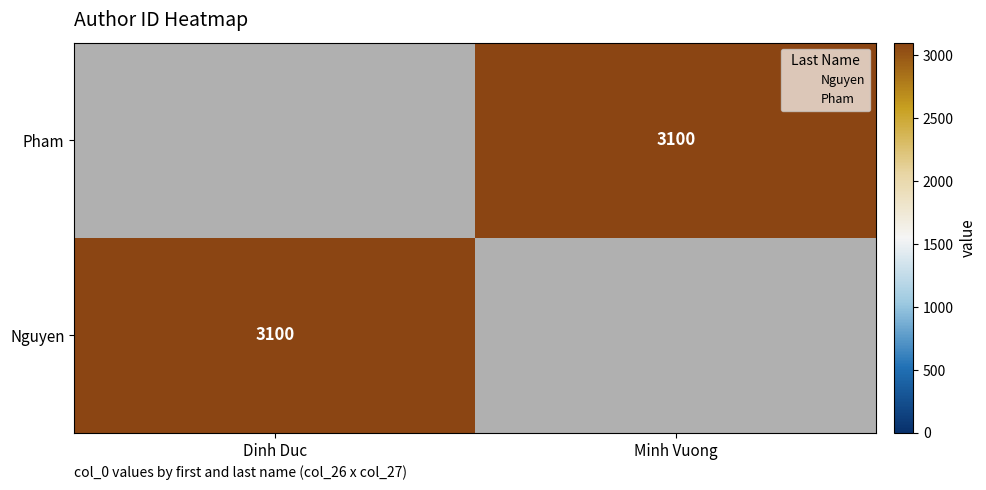

The value of Nguyen at Dinh Duc is 3100. True or false?

True